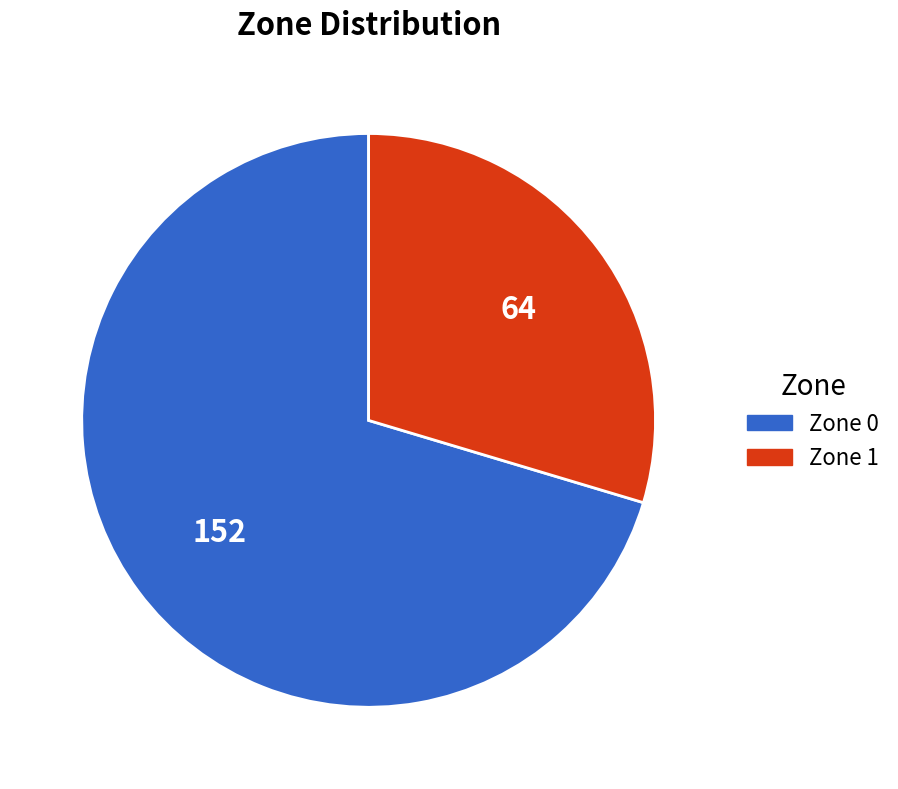

Rank the categories by value from highest to lowest.

Zone 0, Zone 1